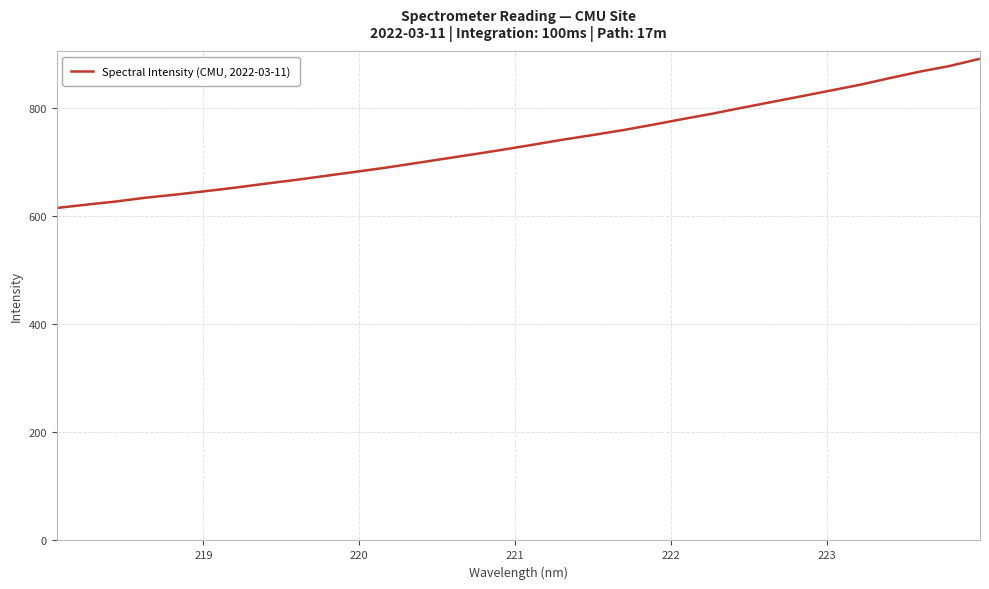

What is the smallest value displayed?

614.8